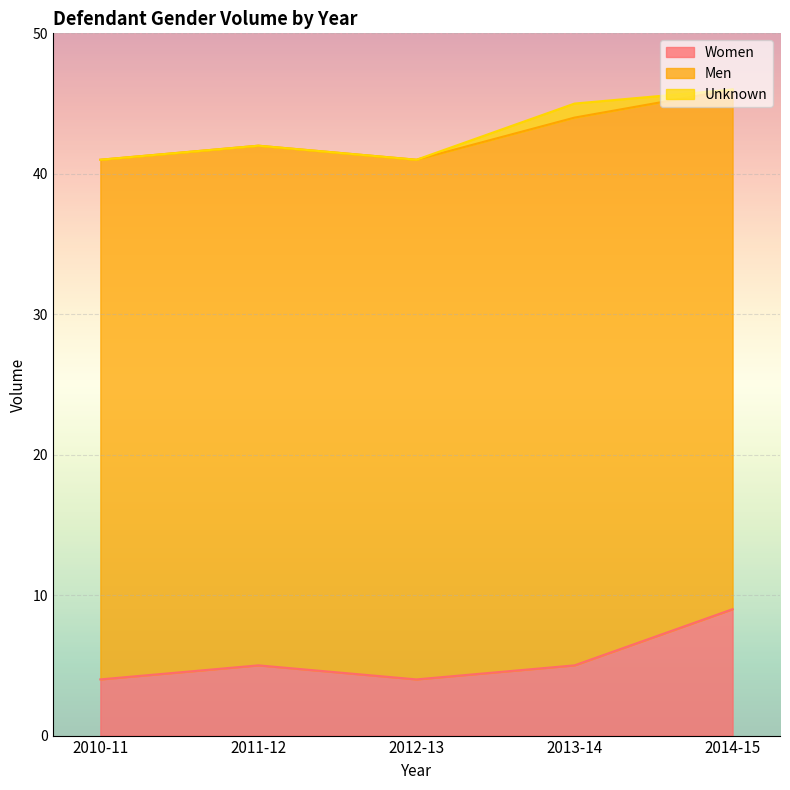

Is it true that Men equals 37 at 2012-13?

True